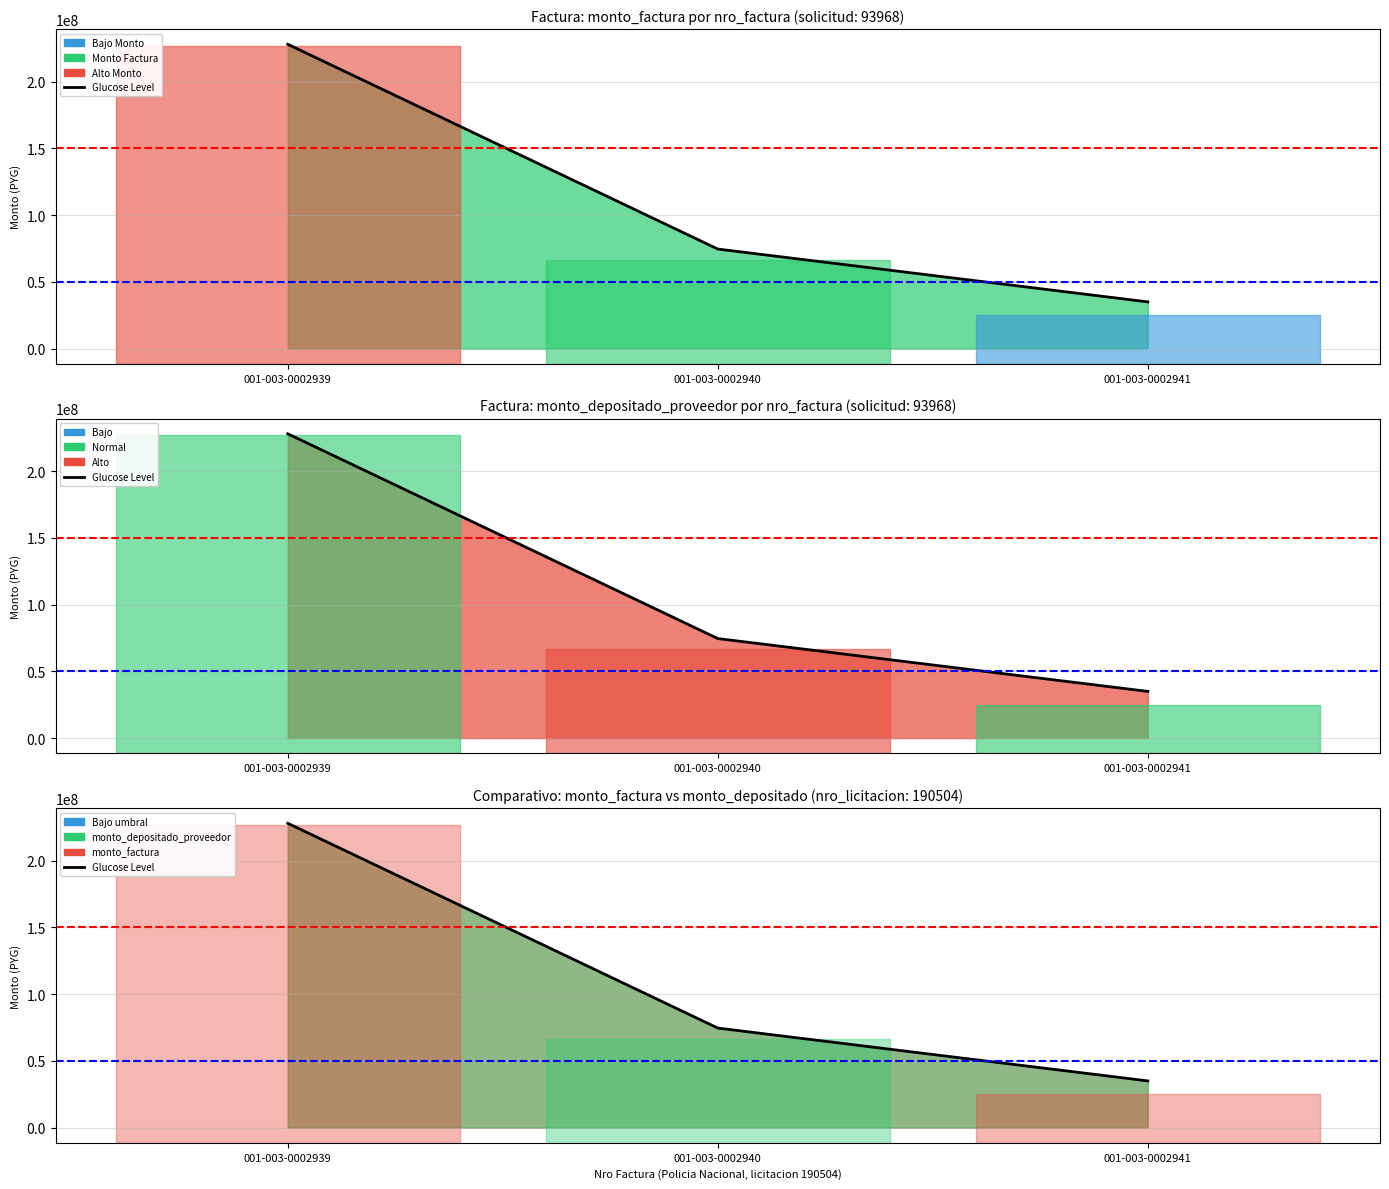

Which series has the largest range (max minus min)?

monto_factura